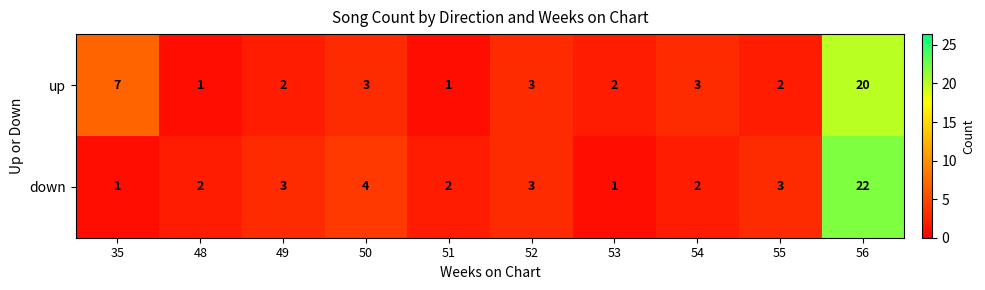

At which category is the sum across all series the highest?

56